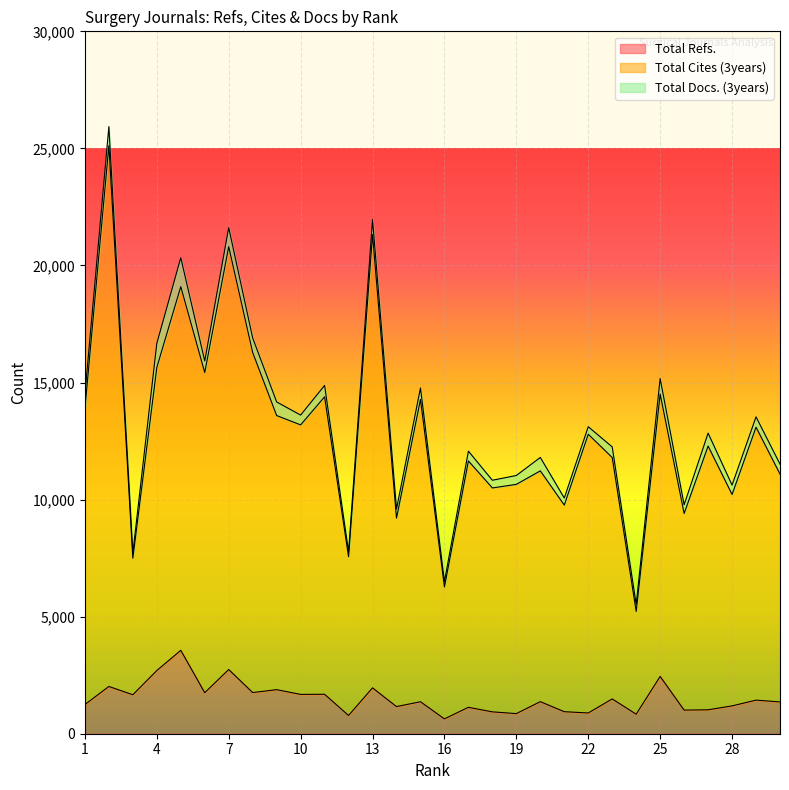

What is the value of the Total Refs. point at the 8th from the left?

1758